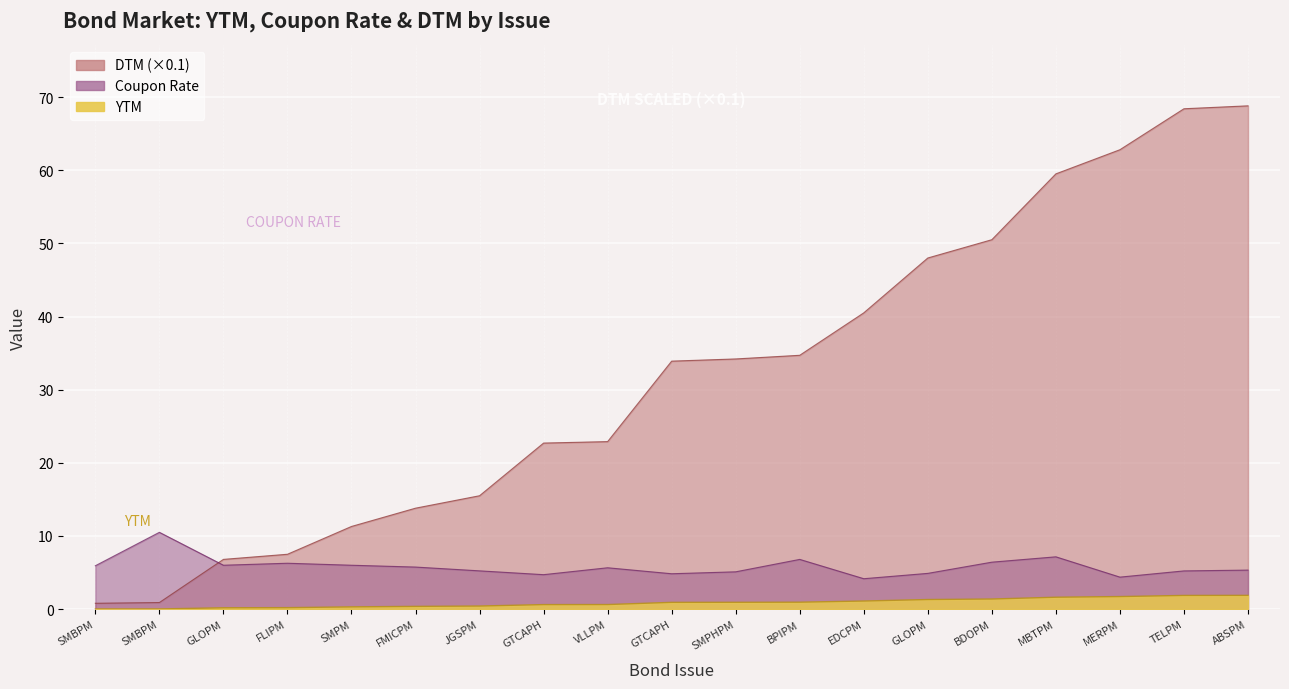

Is it true that Coupon Rate equals 1.8 at TELPM?

False